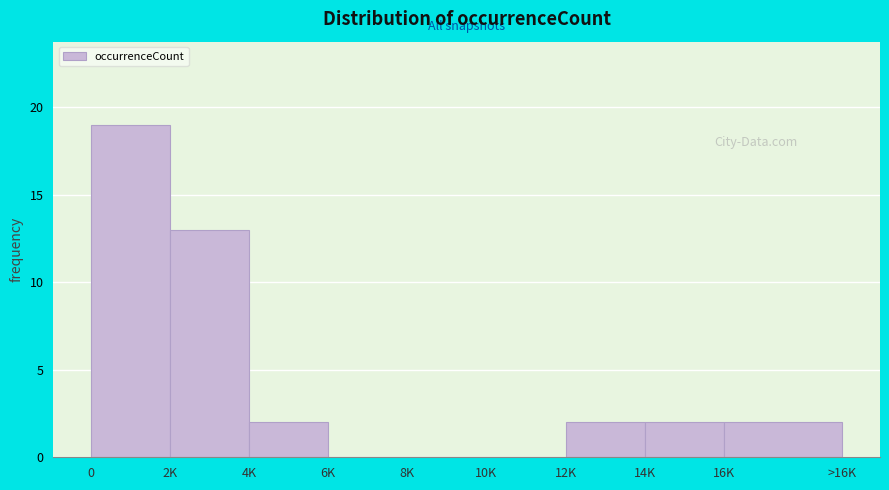

Reading right to left, list all the values displayed in this chart.

16K=2	14K=2	12K=2	10K=0	8K=0	6K=0	4K=2	2K=13	0=19